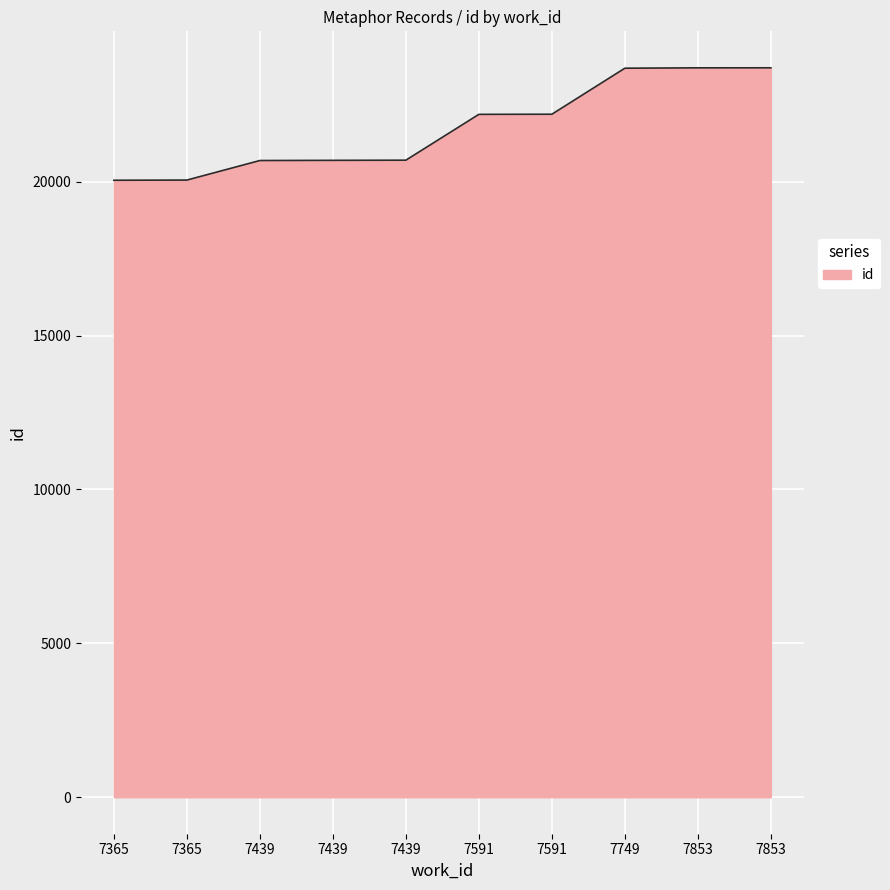

True or false: the data has more than 0 interior local peaks.

False